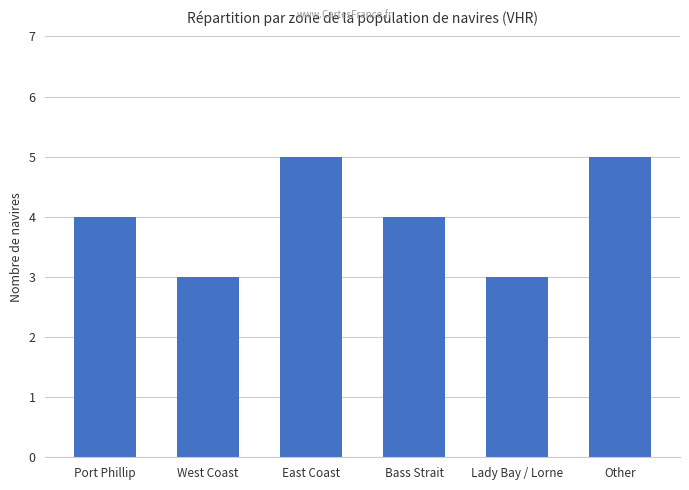

Approximately how many times larger is the value at Port Phillip compared to West Coast?

1.3